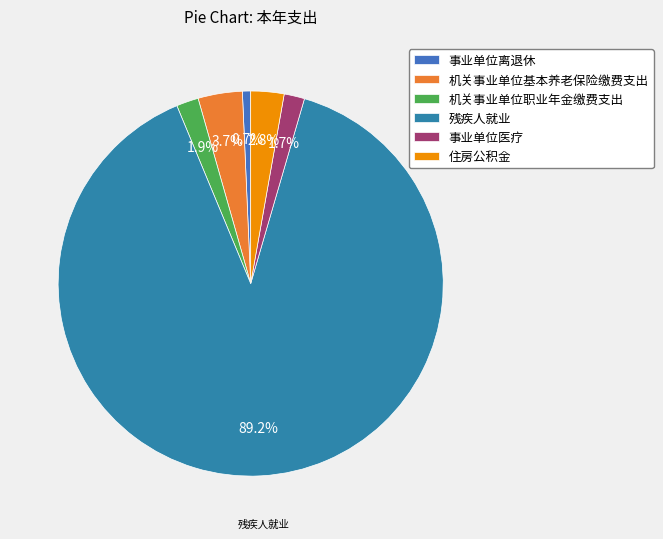

To the nearest percent, what percentage of the pie is 事业单位离退休?

1%